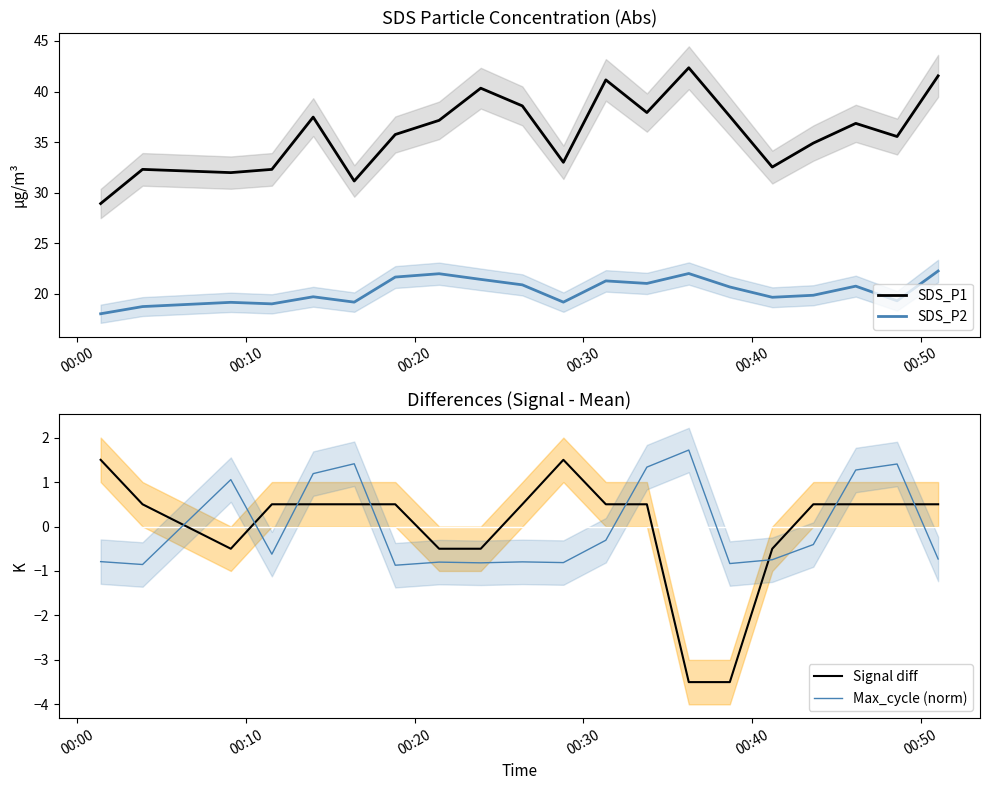

In Max_cycle (norm), how many points are lower than both neighbors (excluding endpoints)?

6